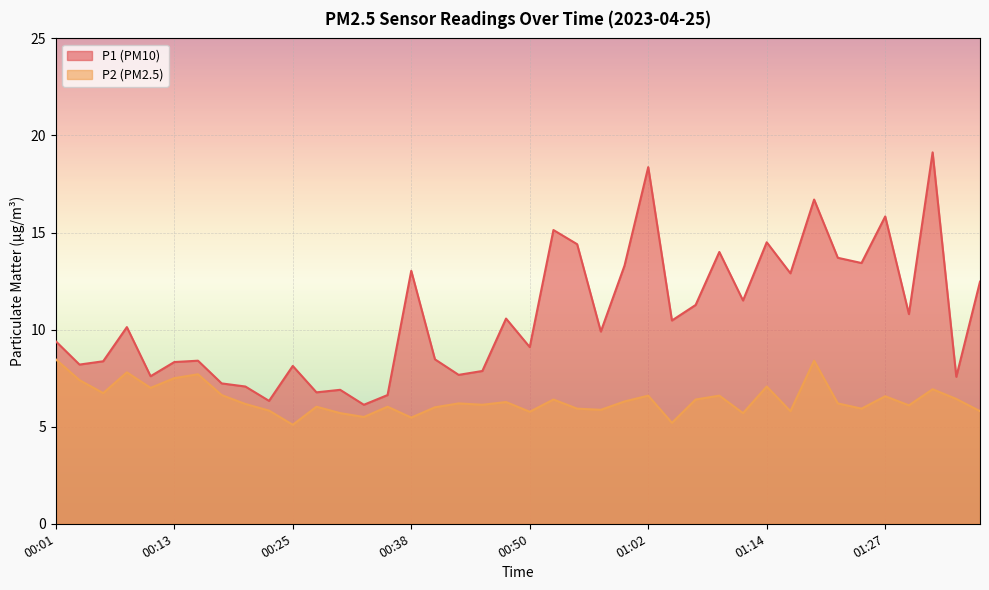

Which has a higher value, 00:35 or 00:06?

00:06